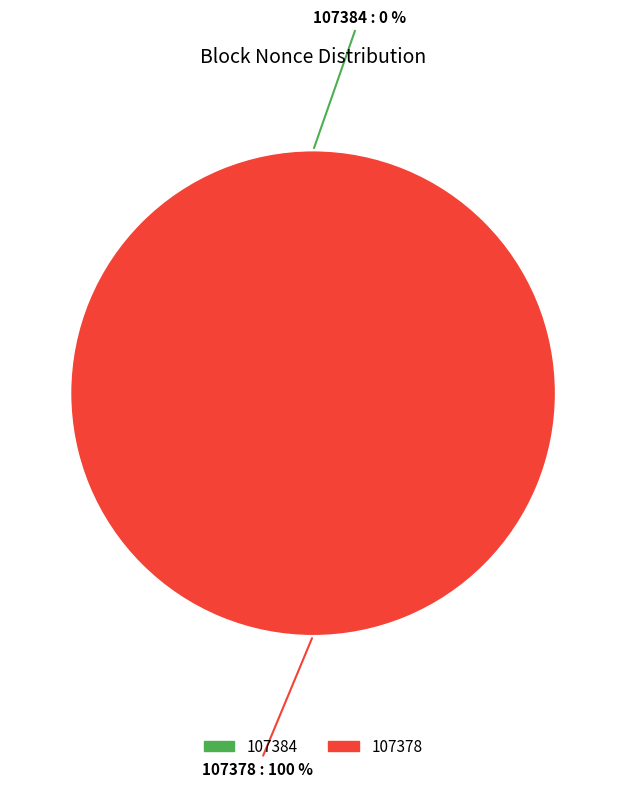

To the nearest percent, what is the combined percentage of 107384 and 107378?

100%